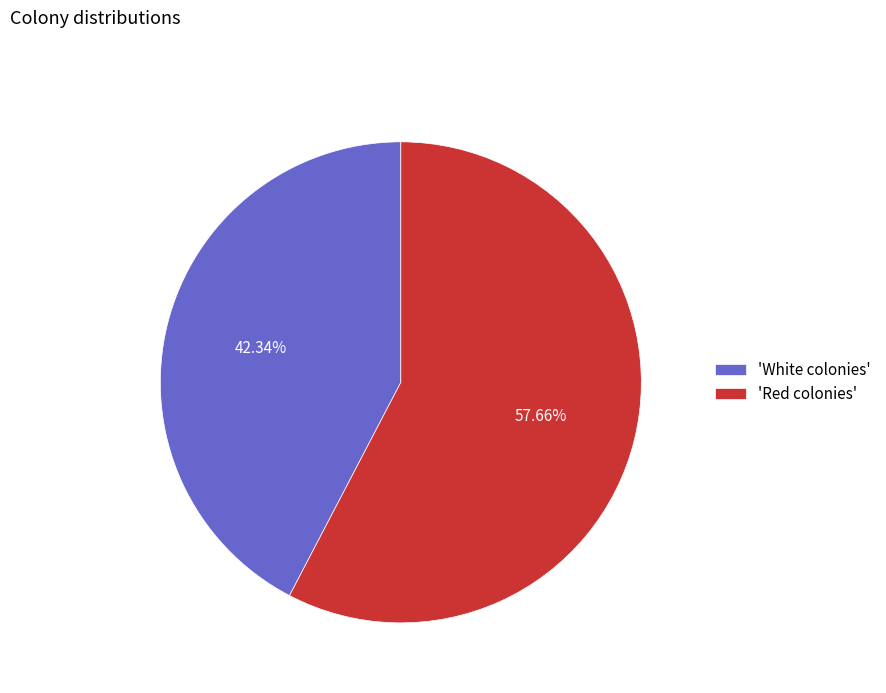

Which has a higher value, 'White colonies' or 'Red colonies'?

'Red colonies'